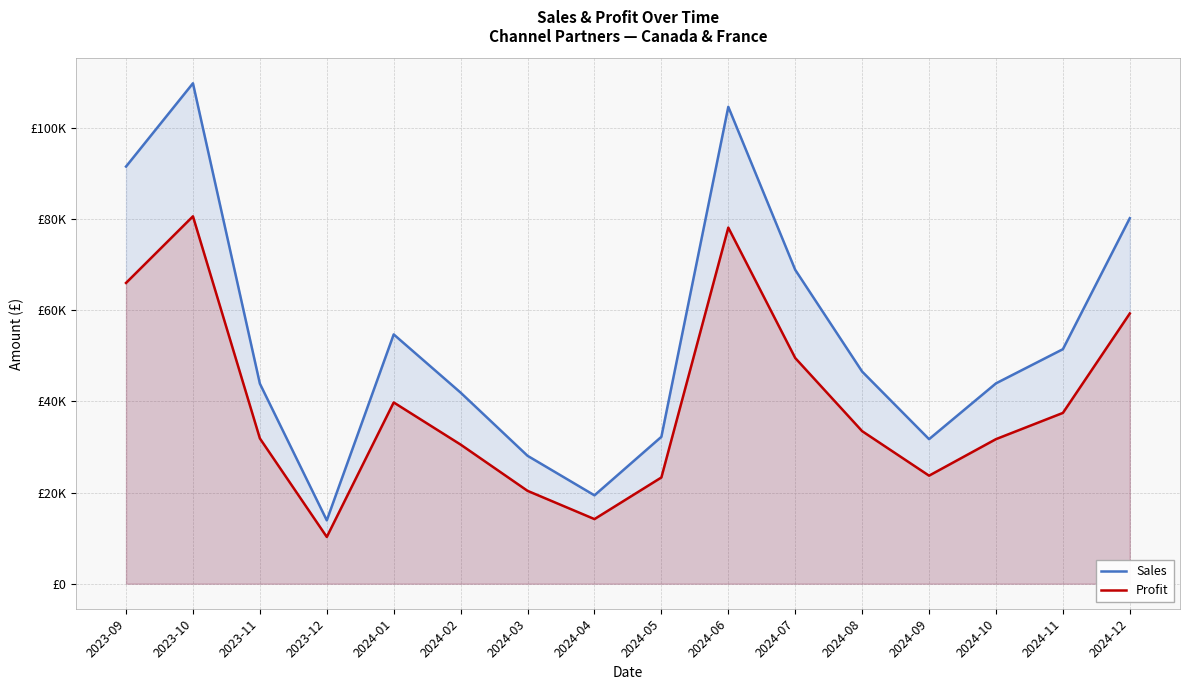

Which series changed the most between 2024-09 and 2024-10?

Sales